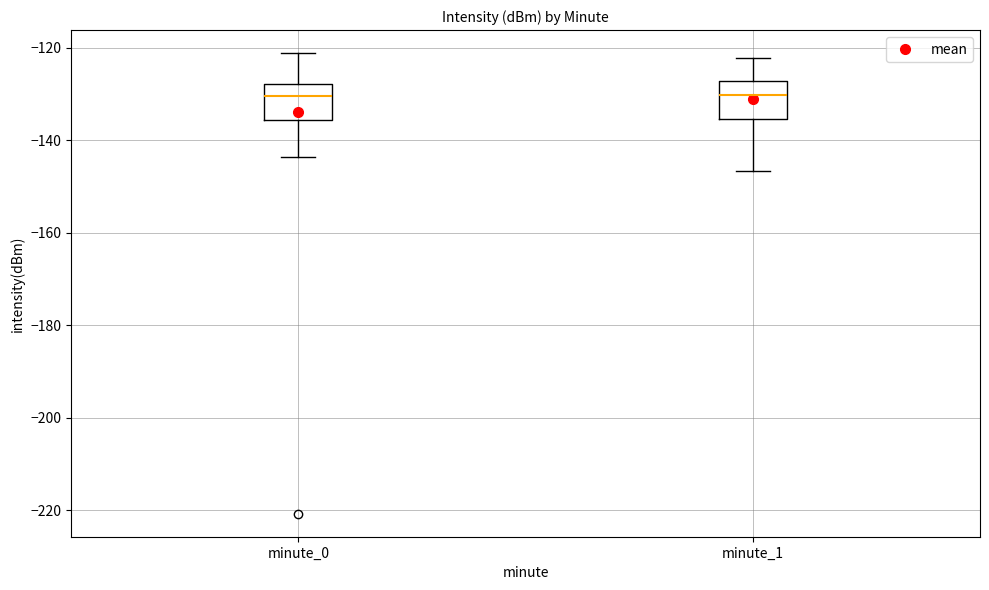

Where is the lower edge of the box for minute_0 on the y-axis? The values are not printed on the chart, so give them approximately, as read against the axis.

-136